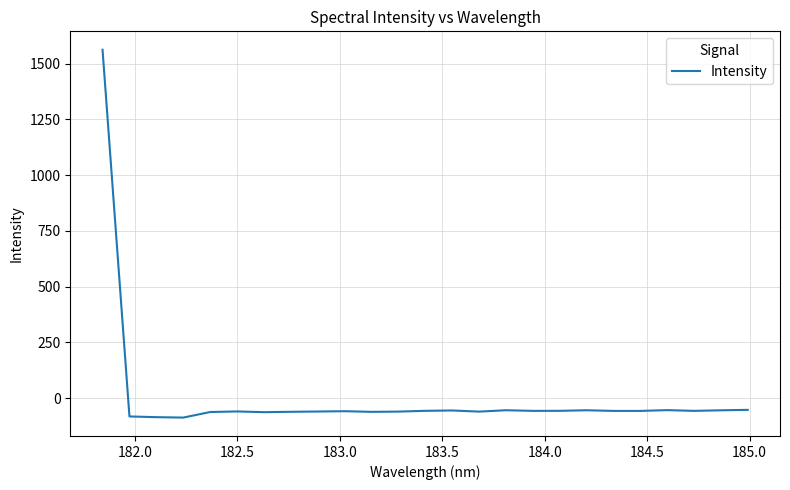

What is the maximum value shown in the chart?

1562.8